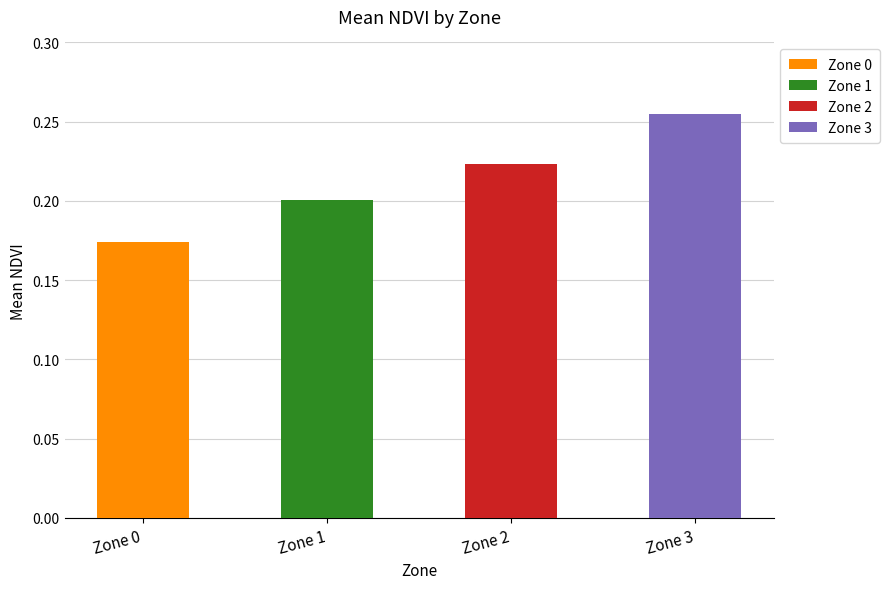

What is the sum of the values at 0 and 1?

0.4